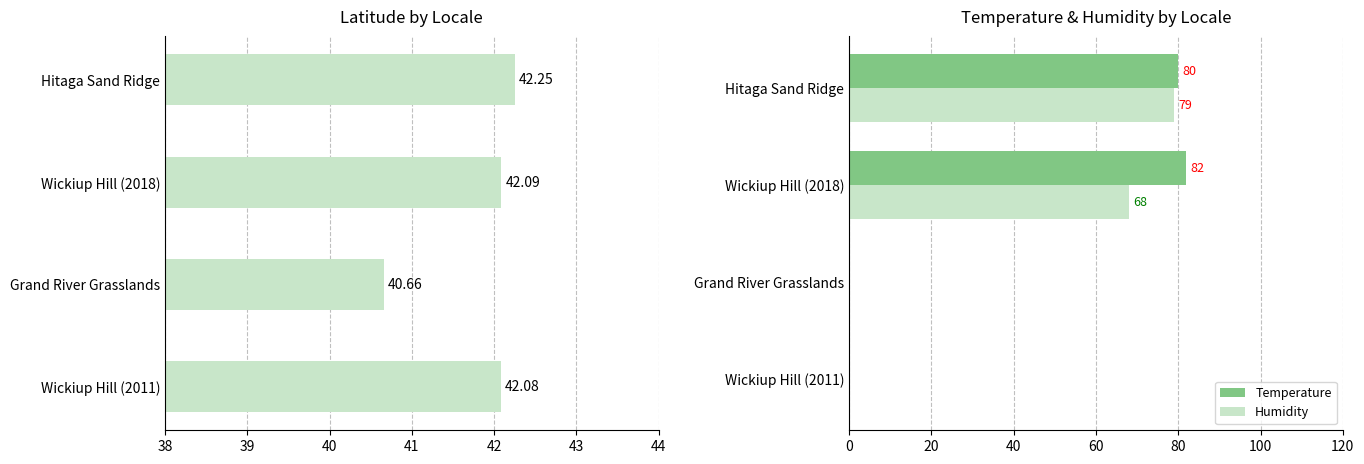

The Humidity series shows 0 at Wickiup Hill (2011). True or false?

True